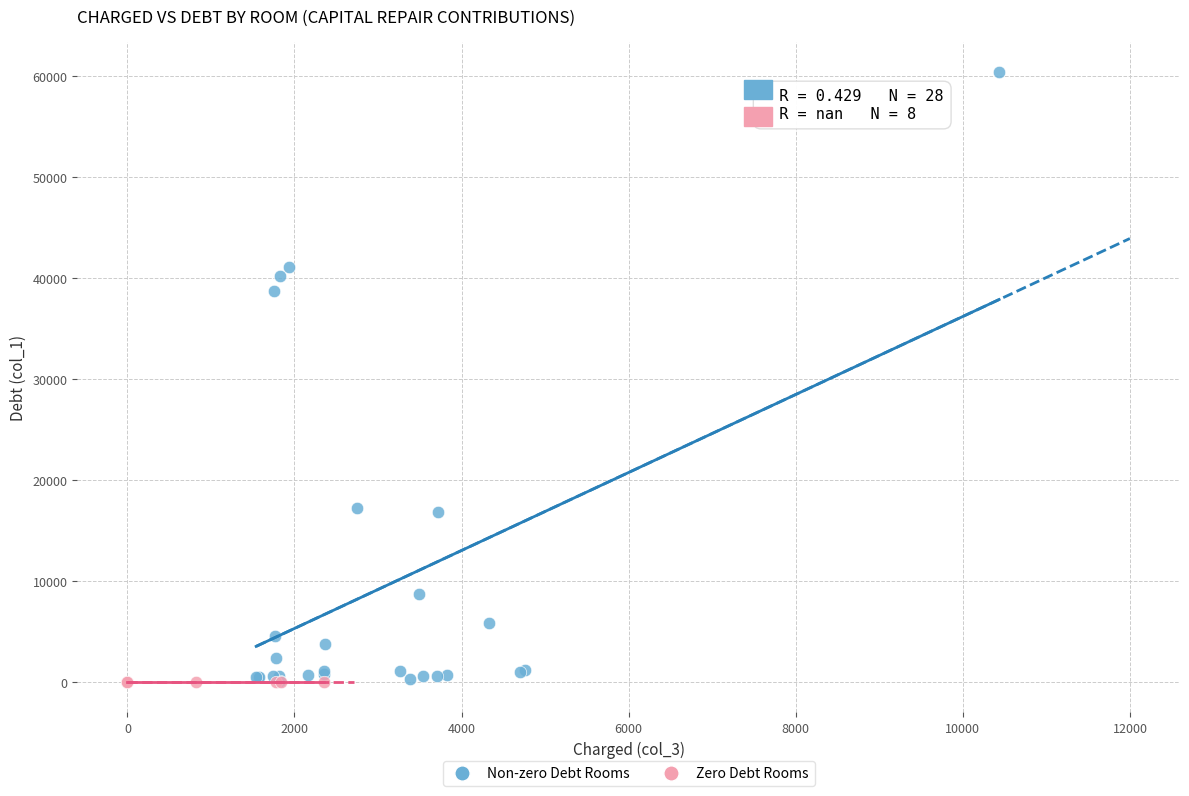

Which series contains the highest Y value?

Non-zero Debt Rooms